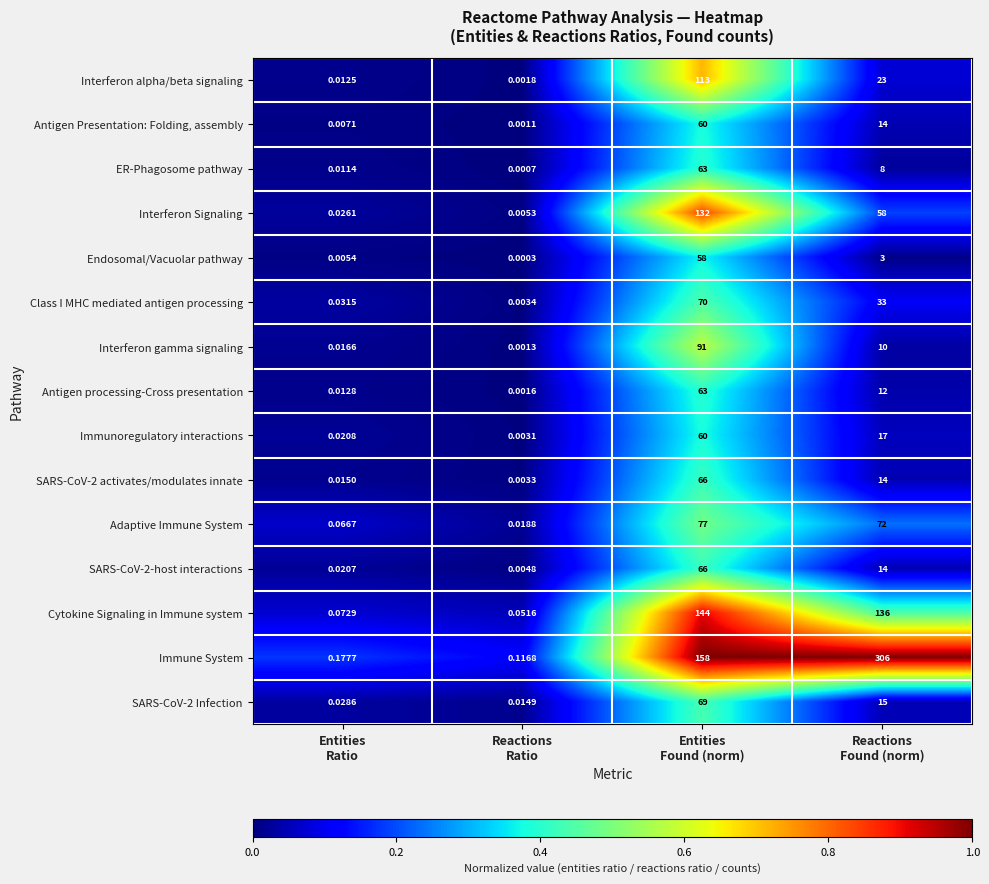

Which series has the largest total across all categories?

Immune System